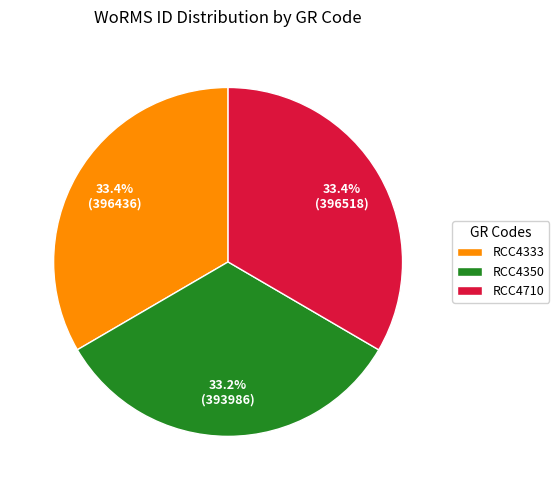

Combined, what portion of the pie is RCC4333 and RCC4350?

66.6%